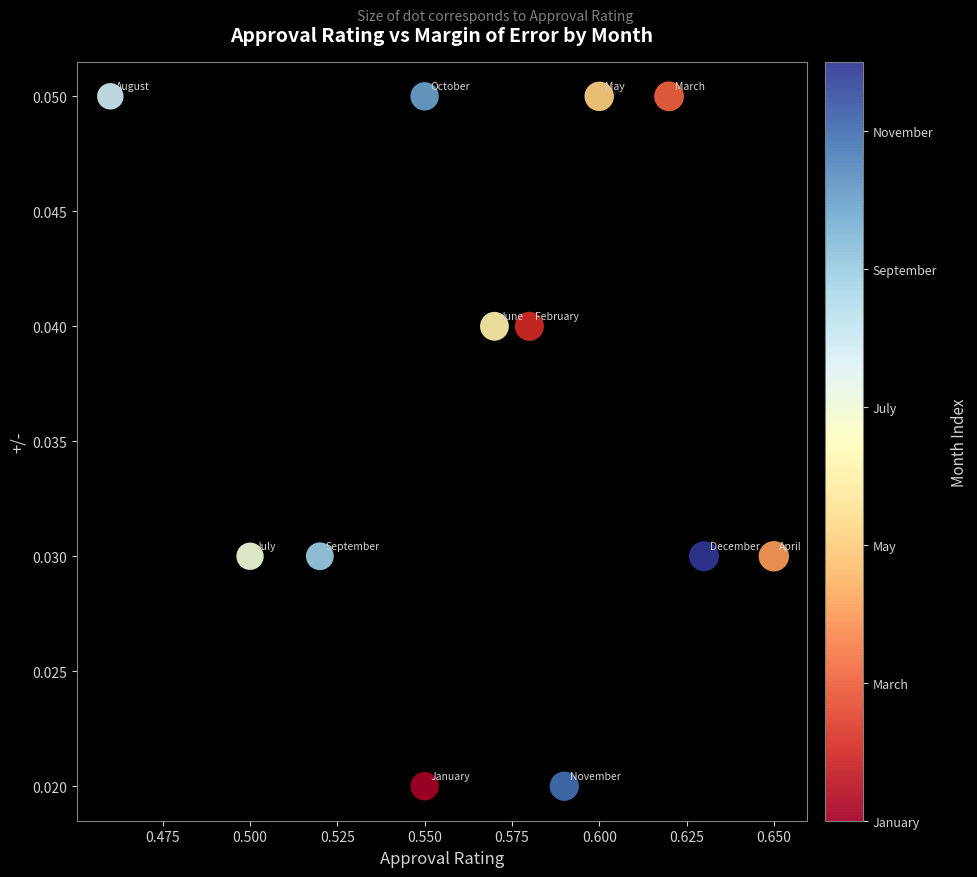

What is the average X value?

0.6